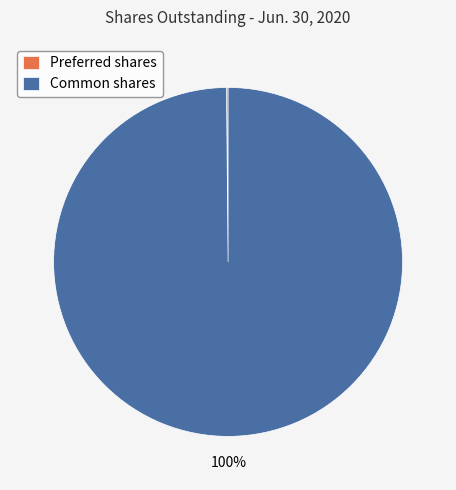

True or false: Common shares accounts for 86% of the total.

False